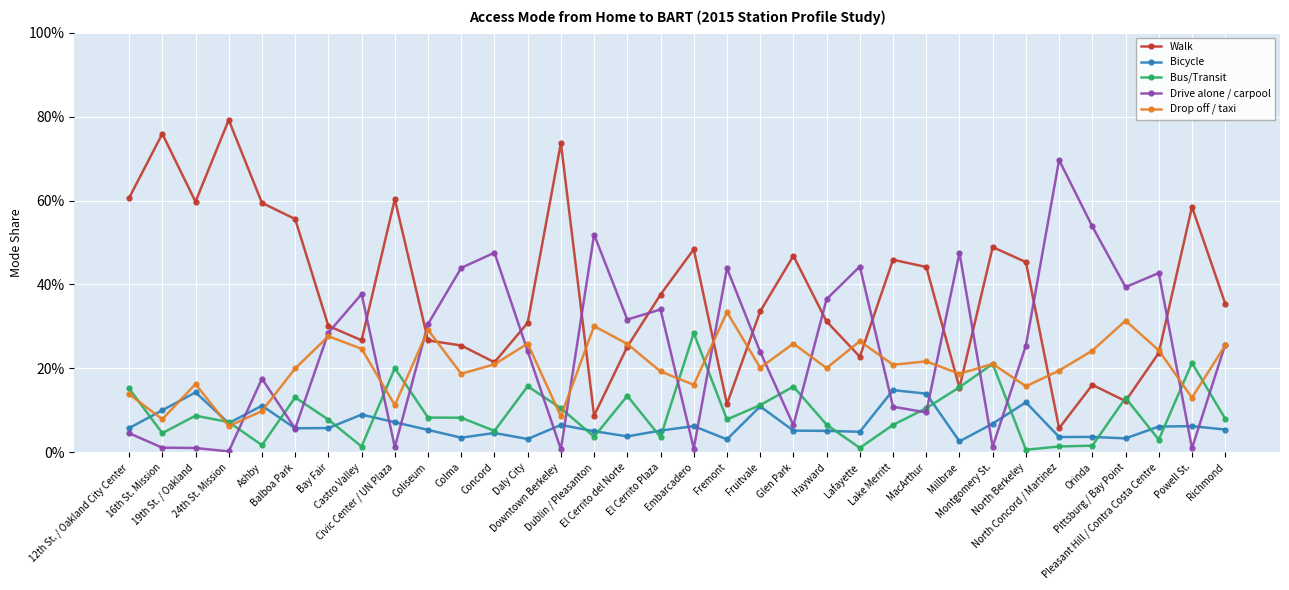

Reading right to left, extract all data points from this chart.

Walk: 0.4	0.6	0.2	0.1	0.2	0.1	0.5	0.5	0.2	0.4	0.5	0.2	0.3	0.5	0.3	0.1	0.5	0.4	0.3	0.1	0.7	0.3	0.2	0.3	0.3	0.6	0.3	0.3	0.6	0.6	0.8	0.6	0.8	0.6
Bicycle: 0.1	0.1	0.1	0.0	0.0	0.0	0.1	0.1	0.0	0.1	0.1	0.0	0.1	0.1	0.1	0.0	0.1	0.1	0.0	0.1	0.1	0.0	0.0	0.0	0.1	0.1	0.1	0.1	0.1	0.1	0.1	0.1	0.1	0.1
Bus/Transit: 0.1	0.2	0.0	0.1	0.0	0.0	0.0	0.2	0.2	0.1	0.1	0.0	0.1	0.2	0.1	0.1	0.3	0.0	0.1	0.0	0.1	0.2	0.1	0.1	0.1	0.2	0.0	0.1	0.1	0.0	0.1	0.1	0.0	0.2
Drive alone / carpool: 0.3	0.0	0.4	0.4	0.5	0.7	0.3	0.0	0.5	0.1	0.1	0.4	0.4	0.1	0.2	0.4	0.0	0.3	0.3	0.5	0.0	0.2	0.5	0.4	0.3	0.0	0.4	0.3	0.1	0.2	0.0	0.0	0.0	0.0
Drop off / taxi: 0.3	0.1	0.2	0.3	0.2	0.2	0.2	0.2	0.2	0.2	0.2	0.3	0.2	0.3	0.2	0.3	0.2	0.2	0.3	0.3	0.1	0.3	0.2	0.2	0.3	0.1	0.2	0.3	0.2	0.1	0.1	0.2	0.1	0.1